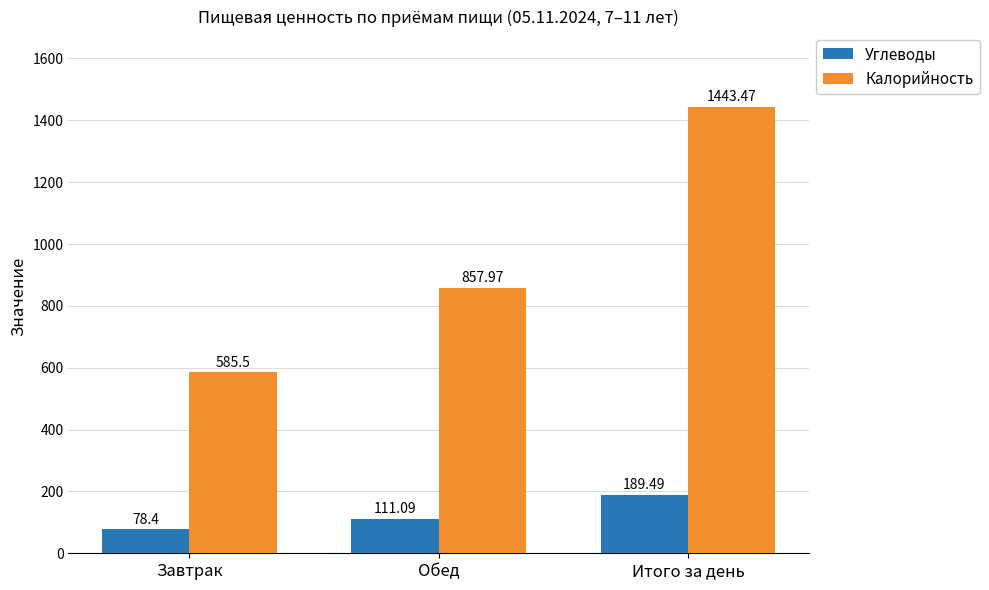

Read the Углеводы value at Обед.

111.1